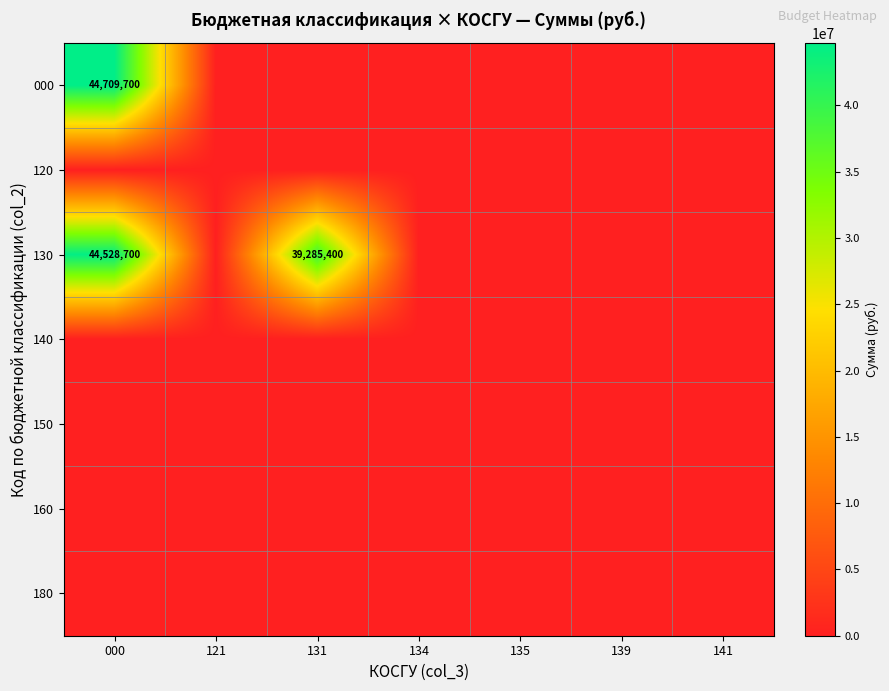

Is it true that 000 equals 18267472 at 000?

False